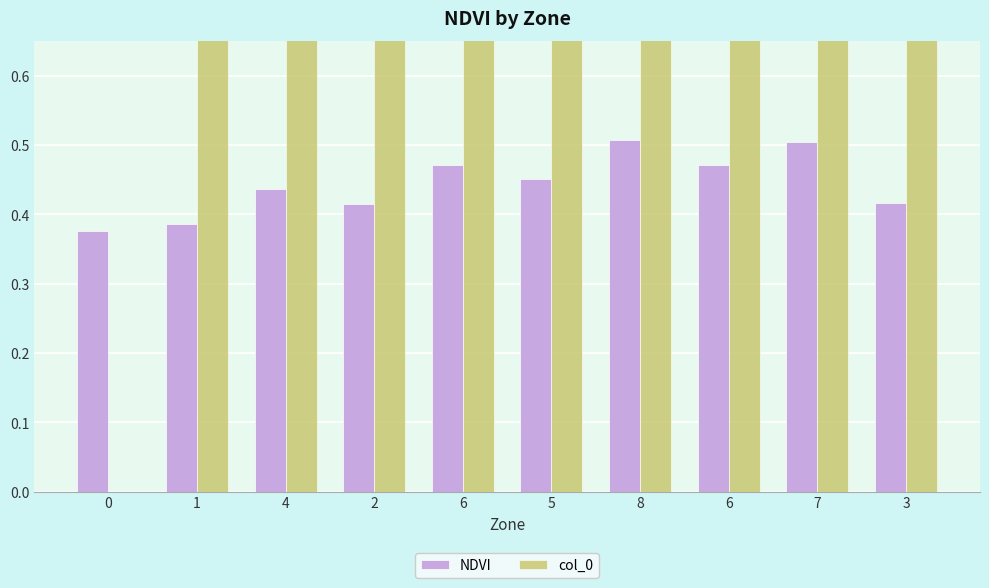

What is the approximate value of col_0 at 4?

4.0